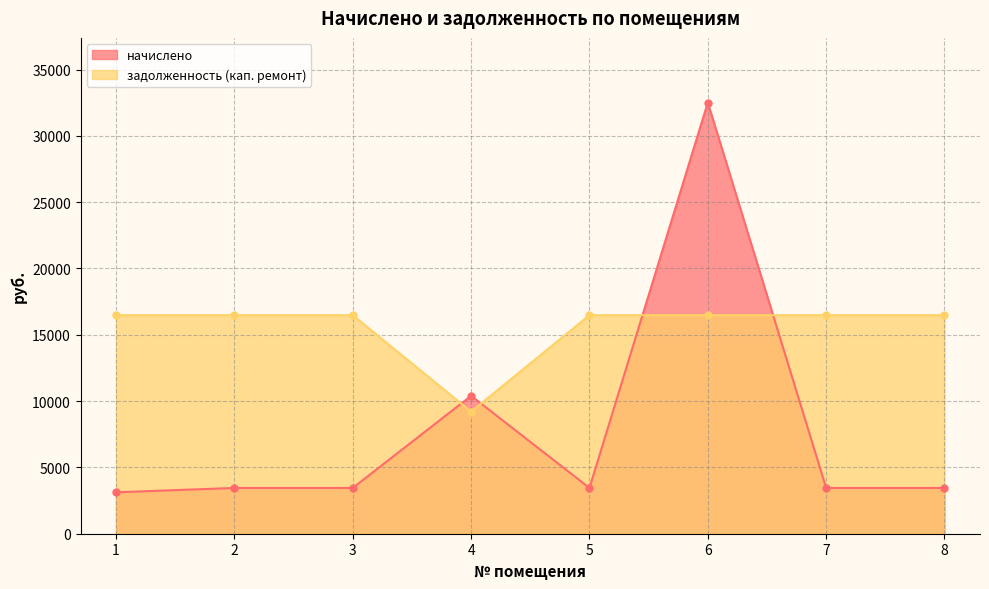

What is the total value across all series at 2?

19930.8